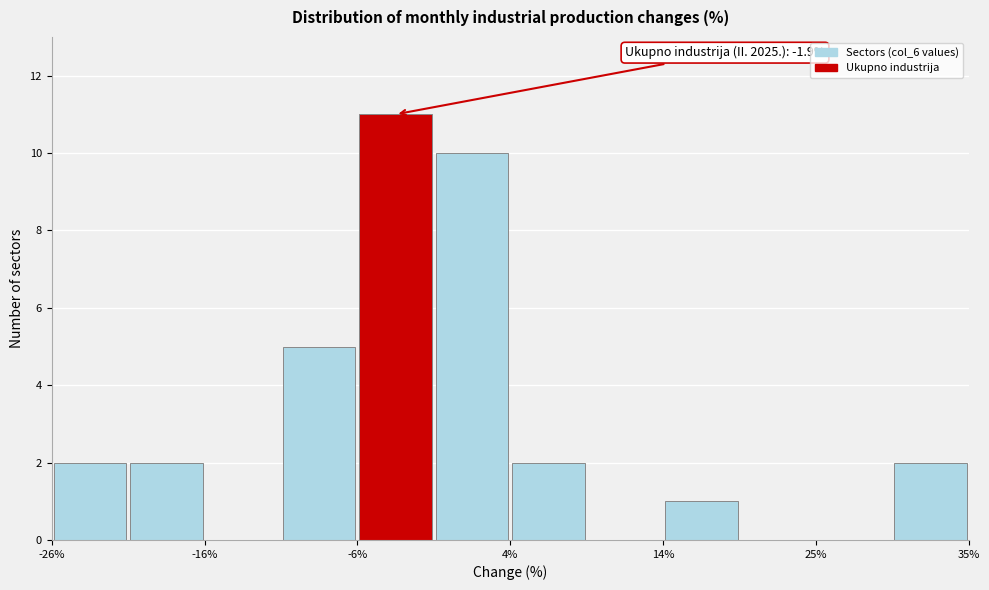

Read against the x-axis, roughly where is the centre of the tallest bar?

-4